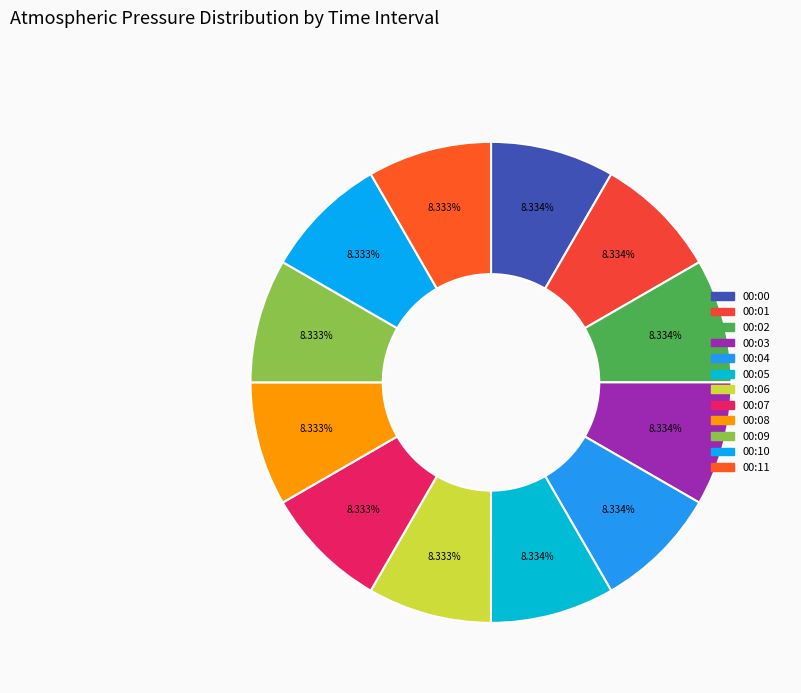

Which category has the biggest portion of the pie?

00:00